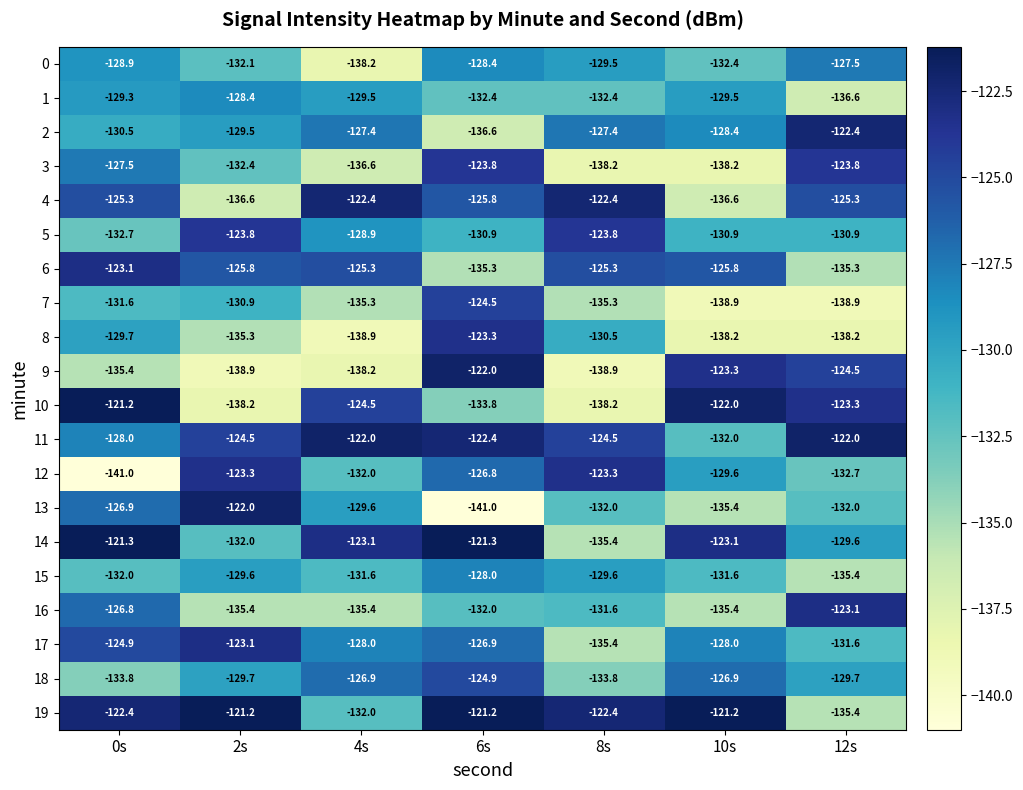

Read the 6 value at 6s.

-135.3